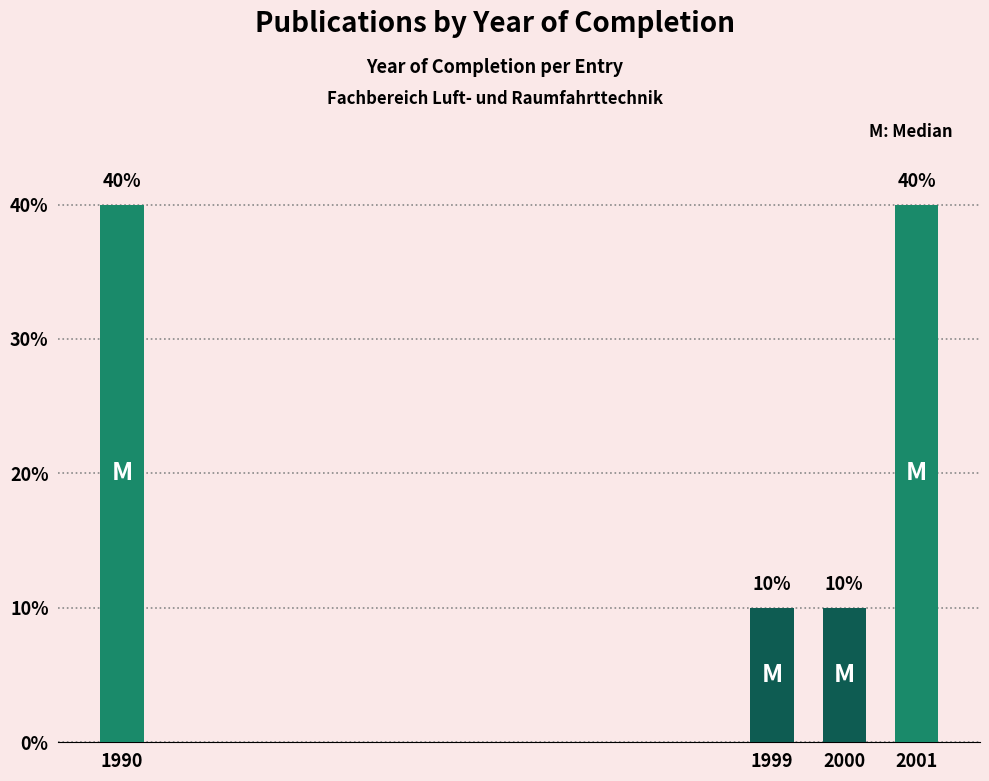

What value does the data have at 1999, to the nearest 10?

10